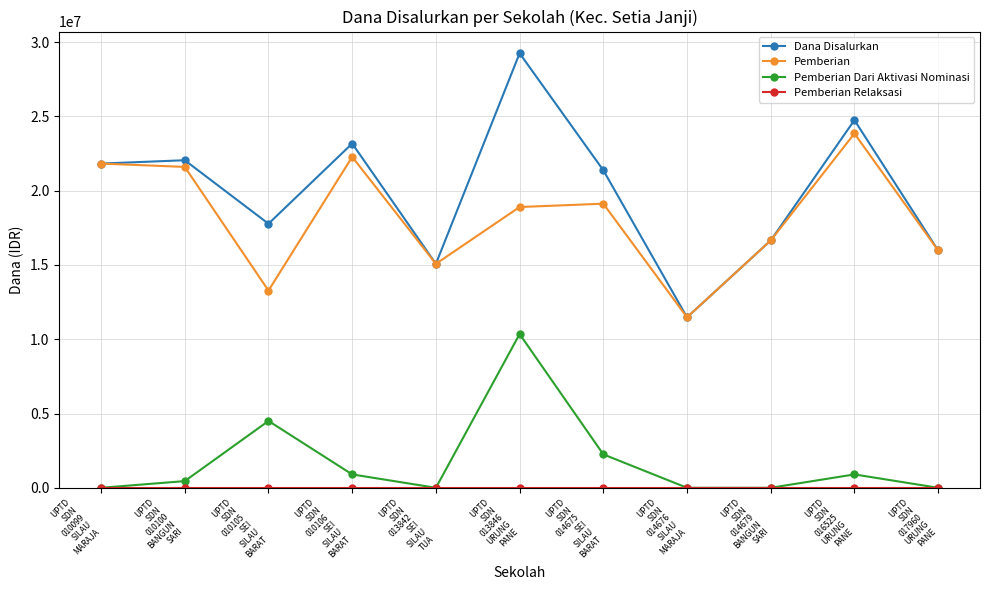

At which category is the sum across all series the highest?

UPTD
SDN
013846
URUNG
PANE